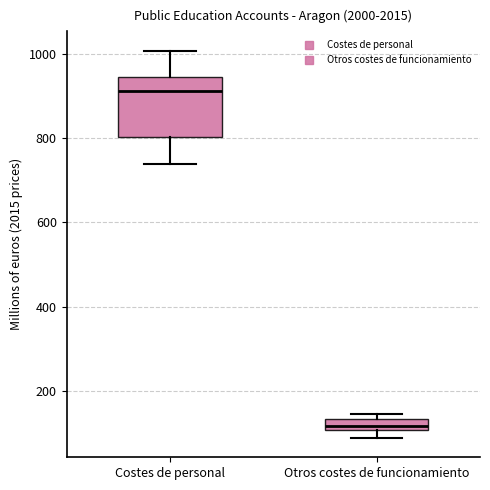

Where is the lower edge of the box for Otros costes de funcionamiento on the y-axis? The values are not printed on the chart, so give them approximately, as read against the axis.

100